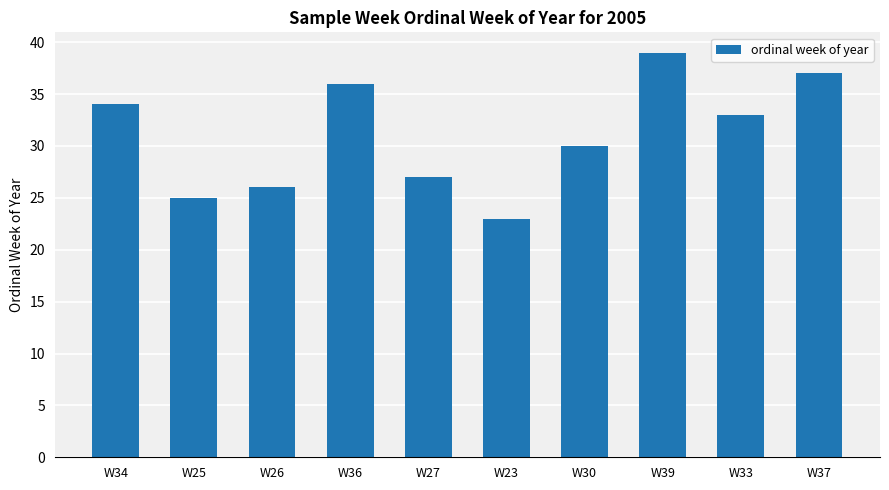

Rank the categories by value from lowest to highest.

W23, W25, W26, W27, W30, W33, W34, W36, W37, W39